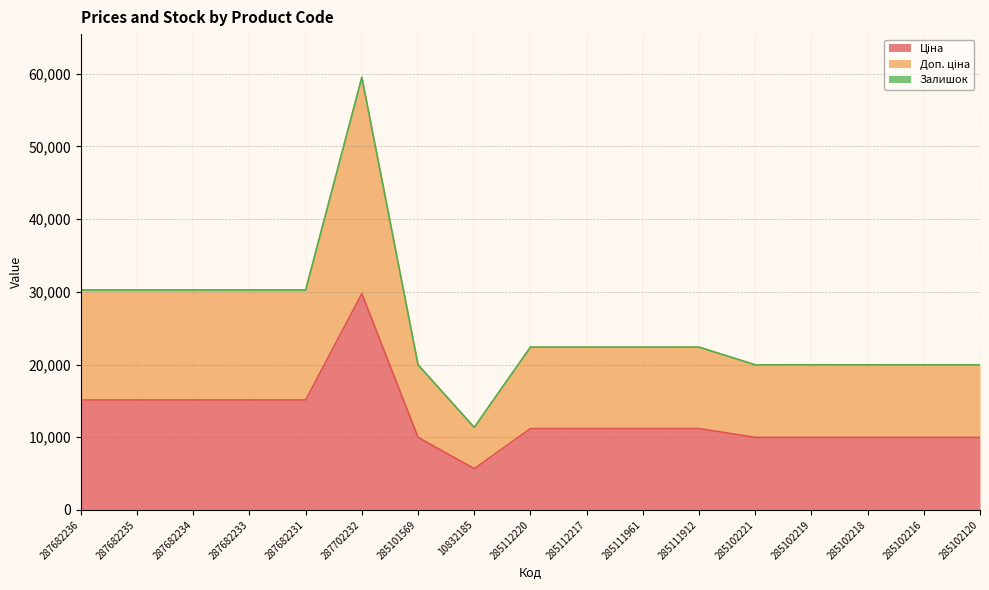

Between 285112217 and 285102218, which is larger?

285112217